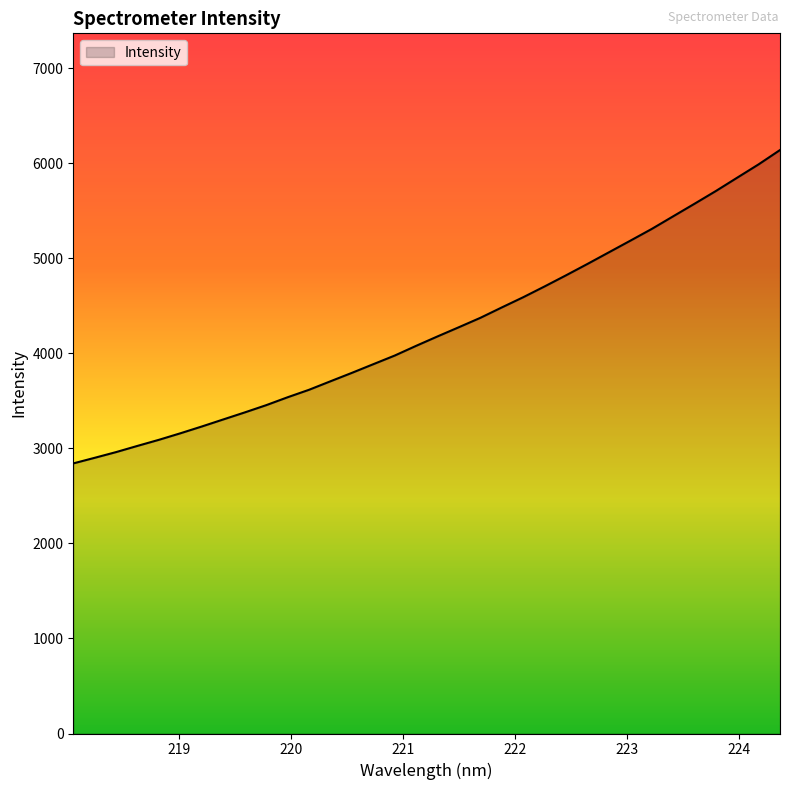

True or false: there are more than 2 points higher than both neighbors.

False